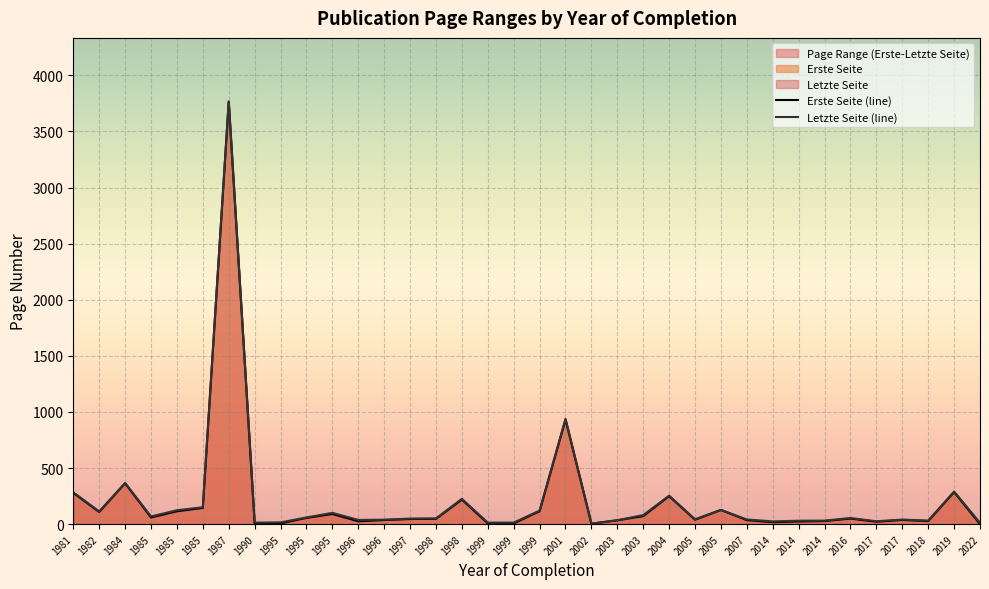

Which series has the largest range (max minus min)?

Letzte Seite